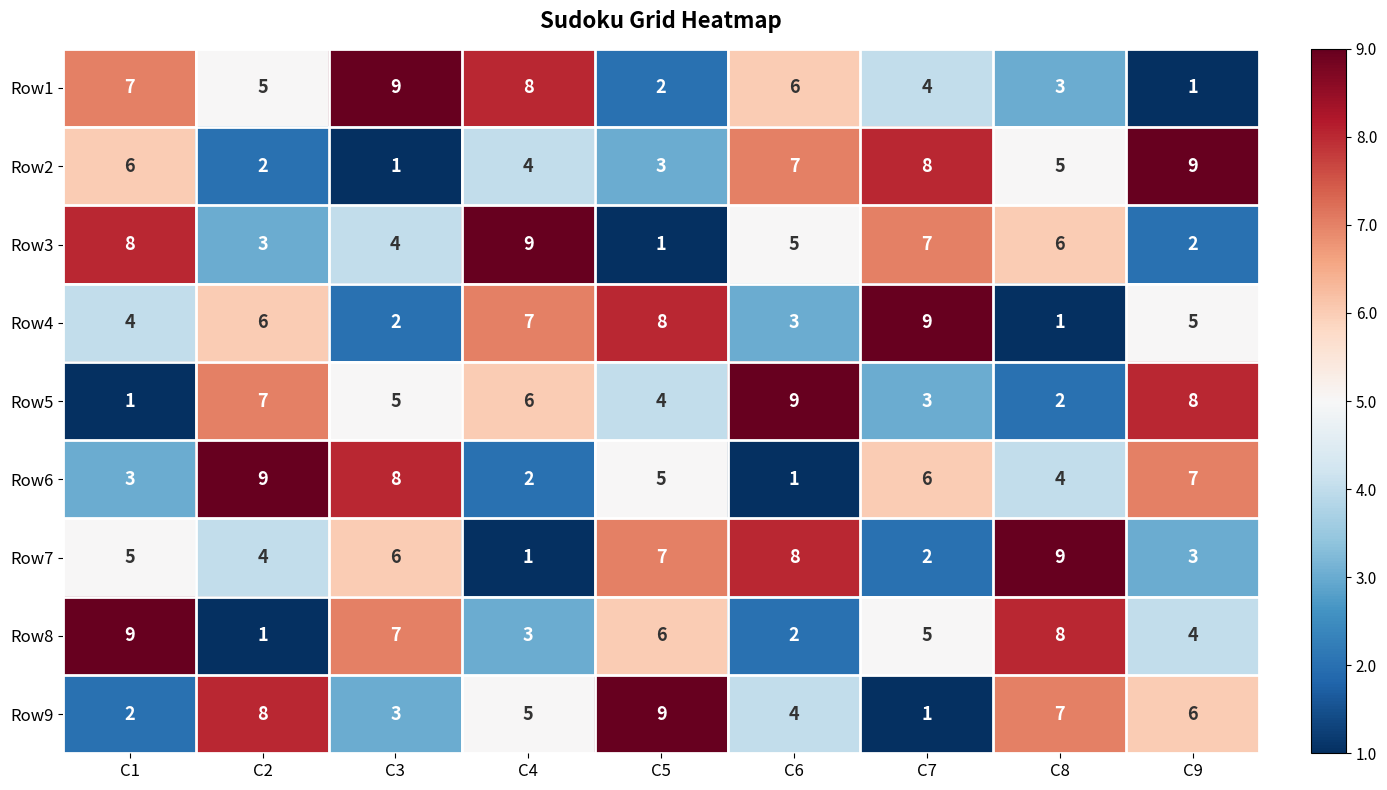

At C1, list the series in order from largest to smallest.

Row8, Row3, Row1, Row2, Row7, Row4, Row6, Row9, Row5